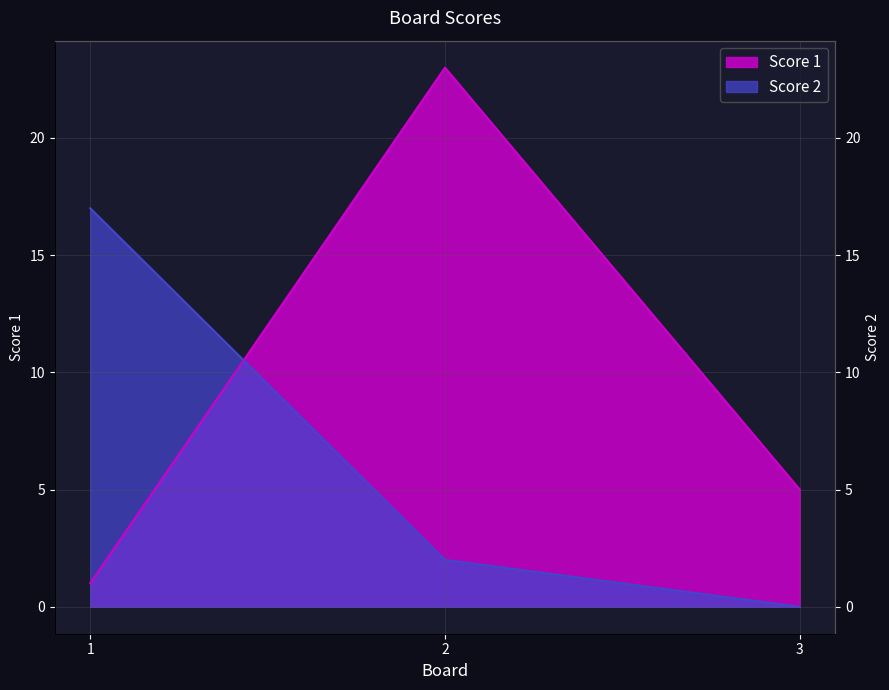

What is the difference between the maximum and second lowest values in the Score 1 series?

18